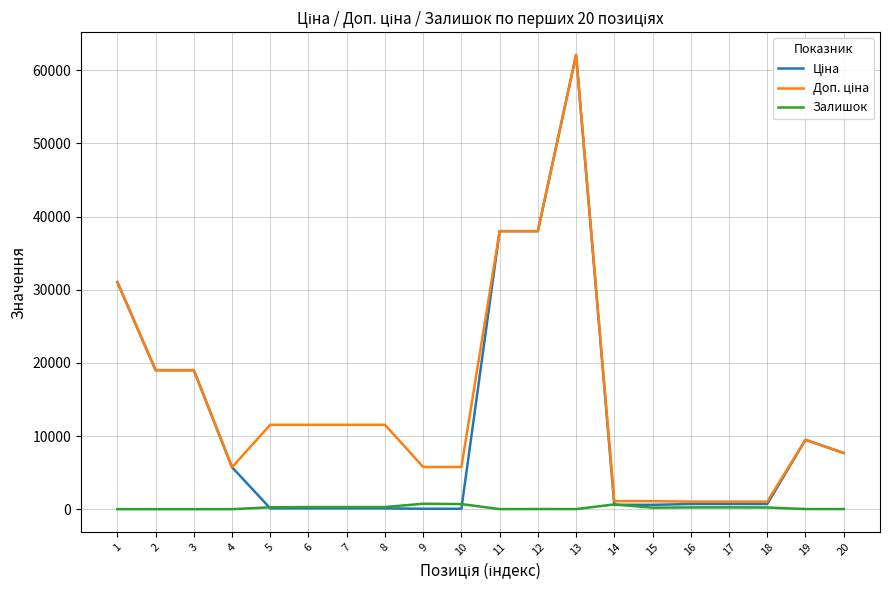

What is the total value across all series at 1?

62116.9